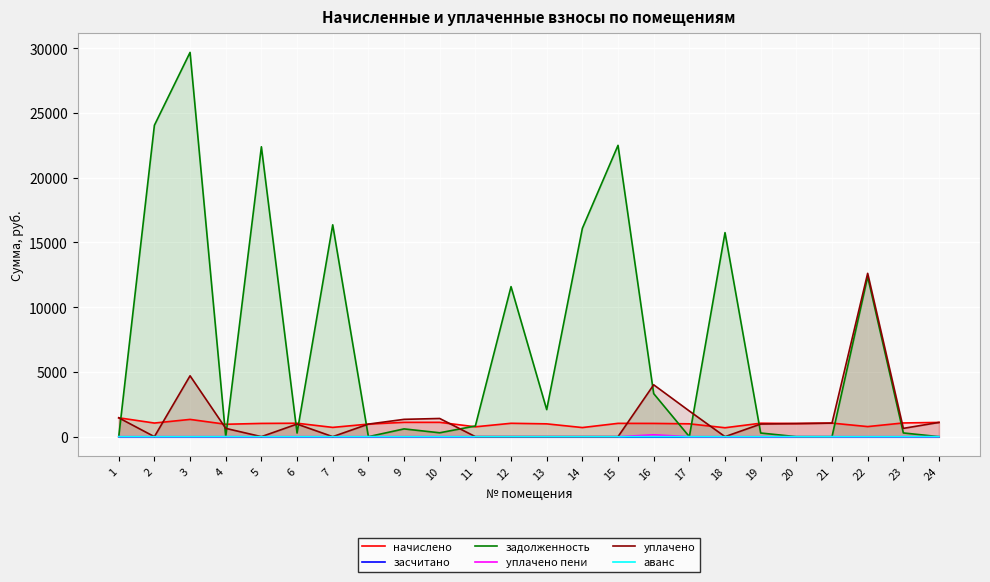

What is the difference between the highest and lowest values at 22?

12610.0